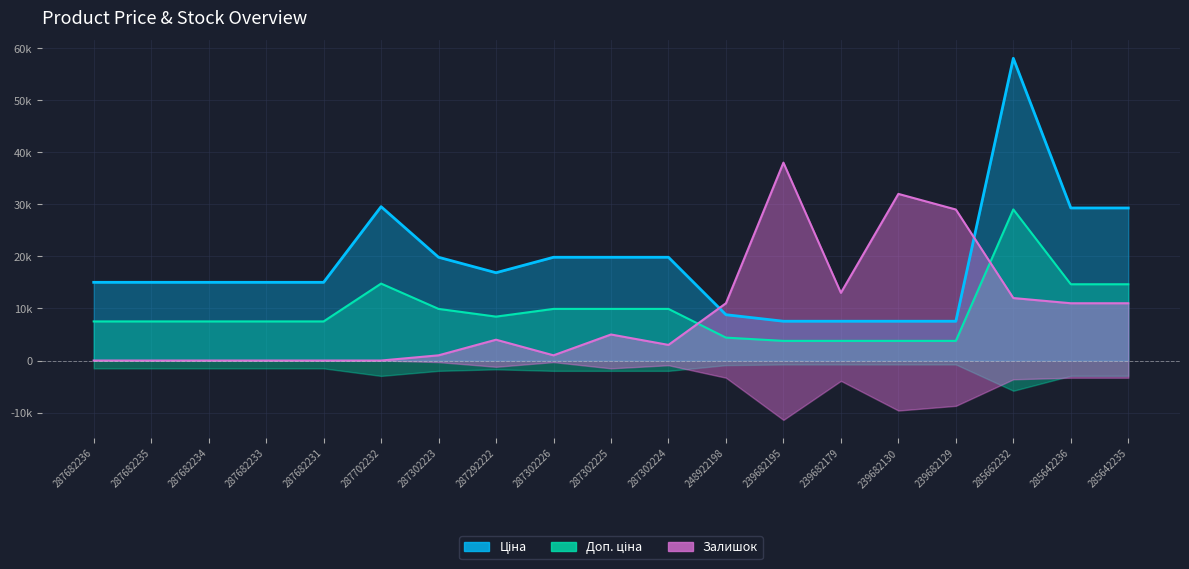

True or false: Залишок and Ціна intersect in this chart.

True